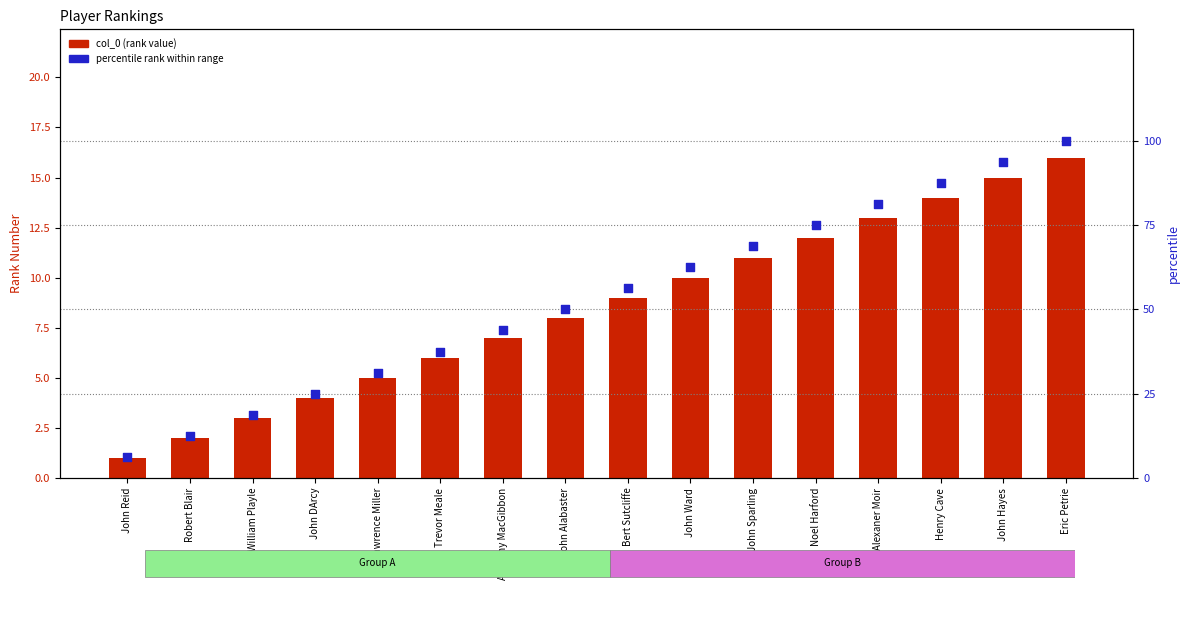

At which category is the sum across all series the highest?

Eric Petrie